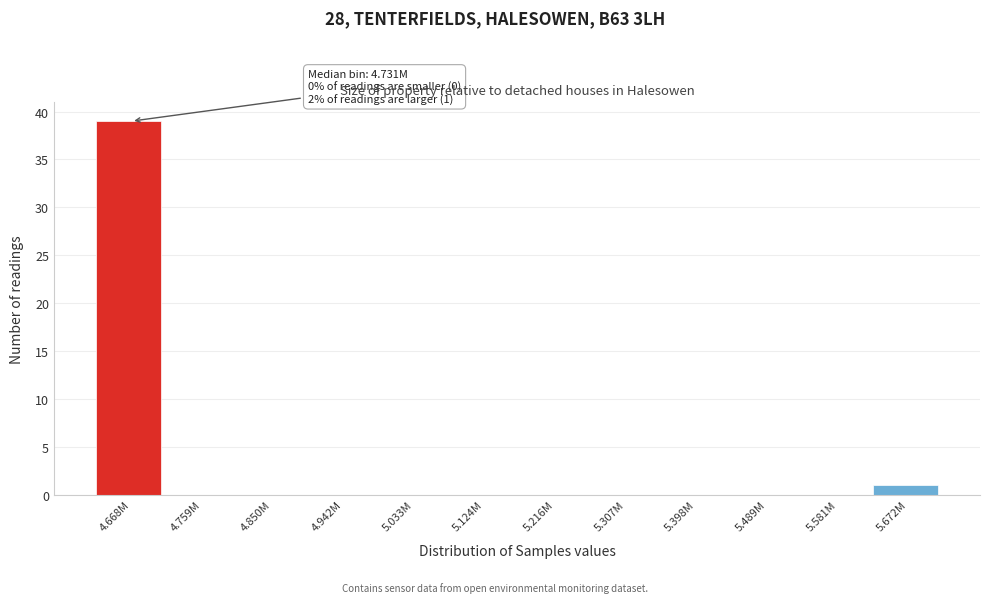

Reading left to right, list all the values displayed in this chart.

4.668M=39	4.759M=0	4.850M=0	4.942M=0	5.033M=0	5.124M=0	5.216M=0	5.307M=0	5.398M=0	5.489M=0	5.581M=0	5.672M=1